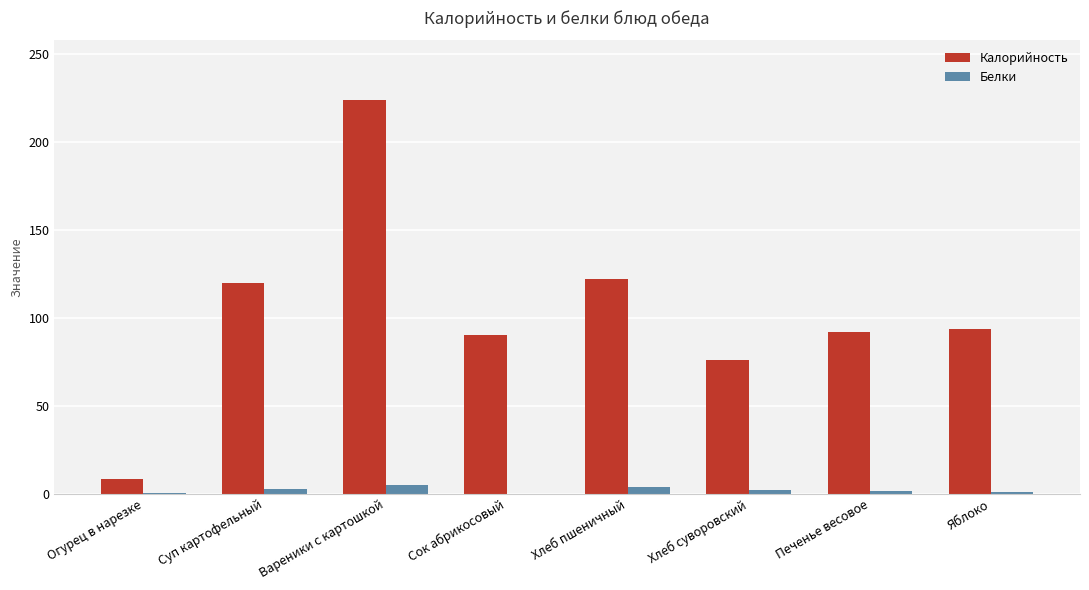

Between Вареники с картошкой and Печенье весовое, which series saw the biggest shift?

Калорийность